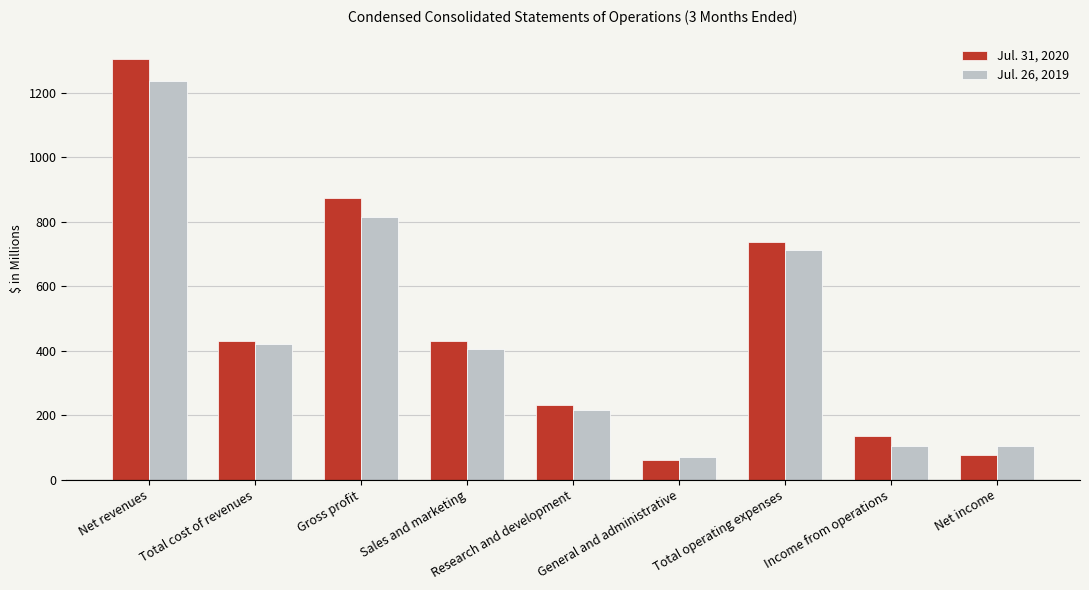

What is the average value of the Jul. 31, 2020 series?

475